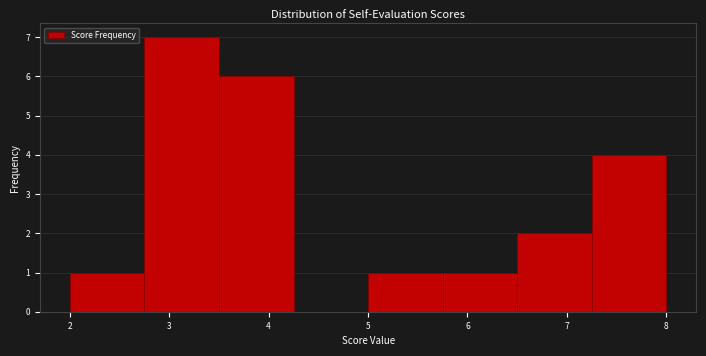

Which range on the x-axis has the tallest bar?

2.75 to 3.50